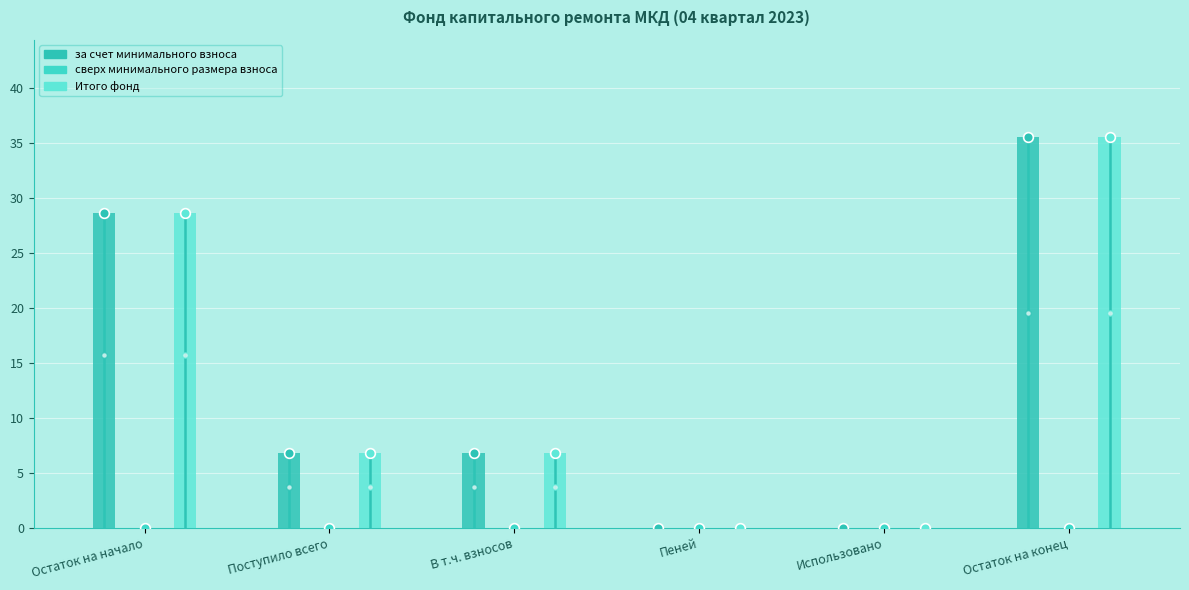

What is the value of the за счет минимального взноса bar at the 2nd from the left?

6.8